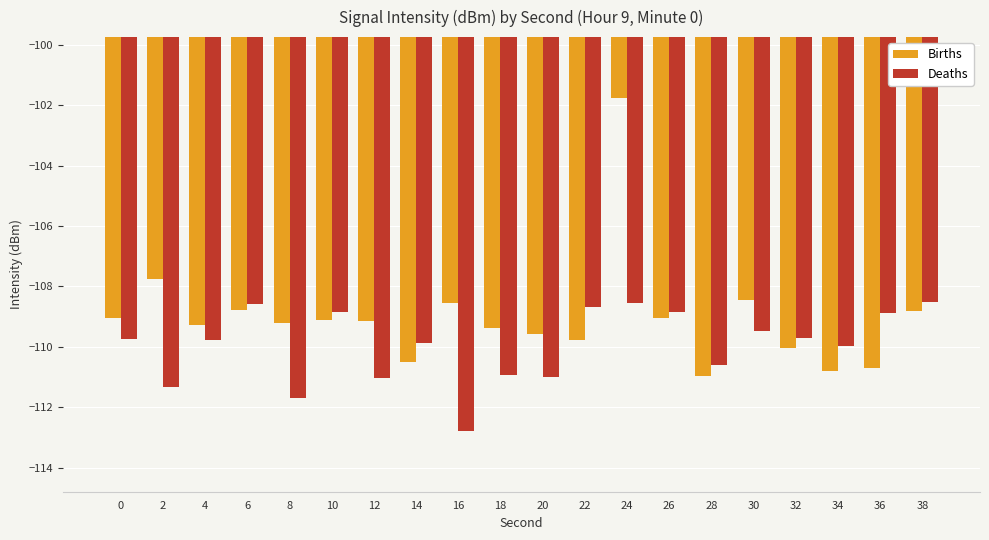

The value of Deaths at 32 is -171.7. True or false?

False